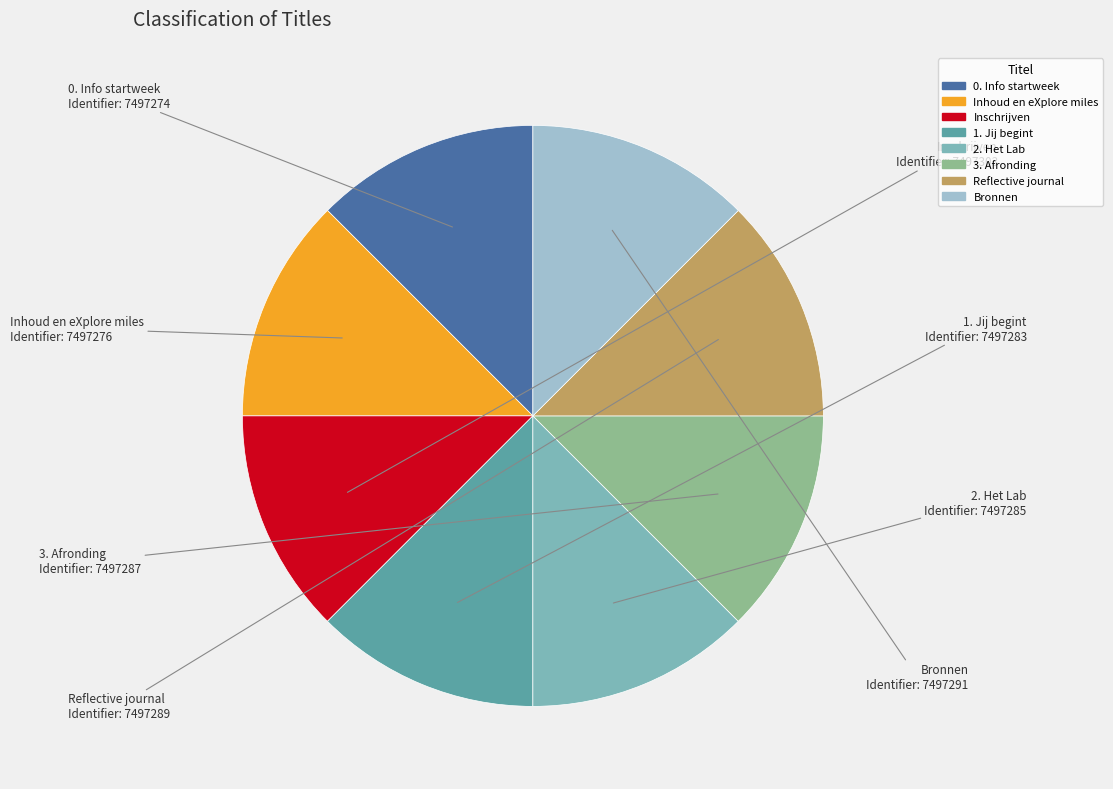

Does any single category account for the majority?

No